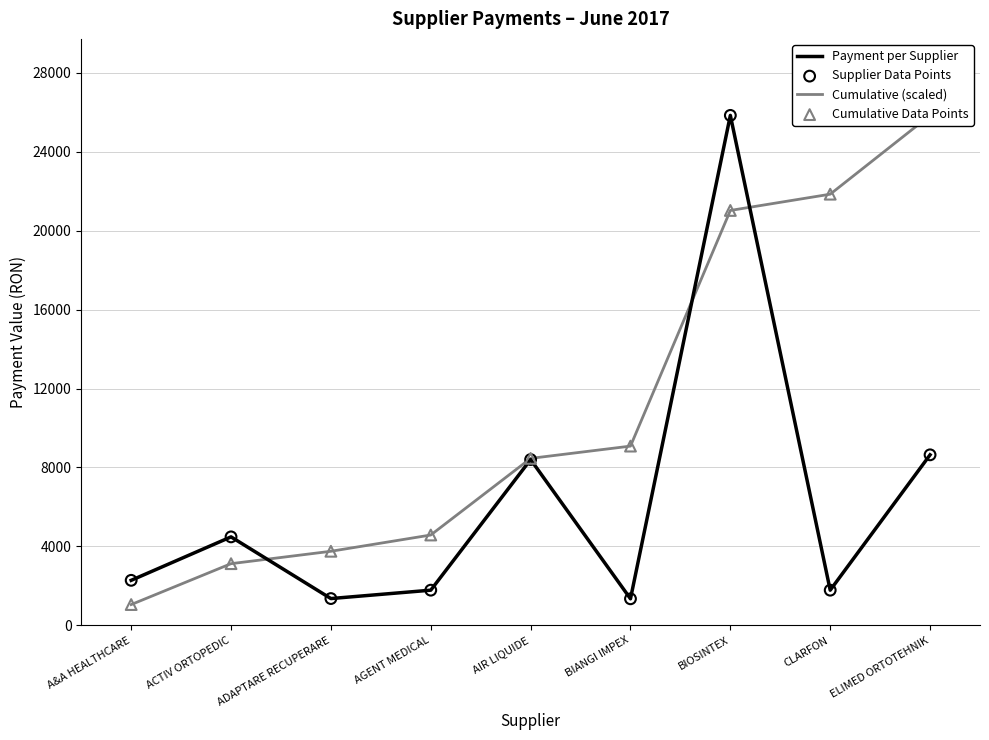

Is the value of Cumulative (scaled) at A&A HEALTHCARE greater than the value of Supplier Data Points at BIANGI IMPEX?

No